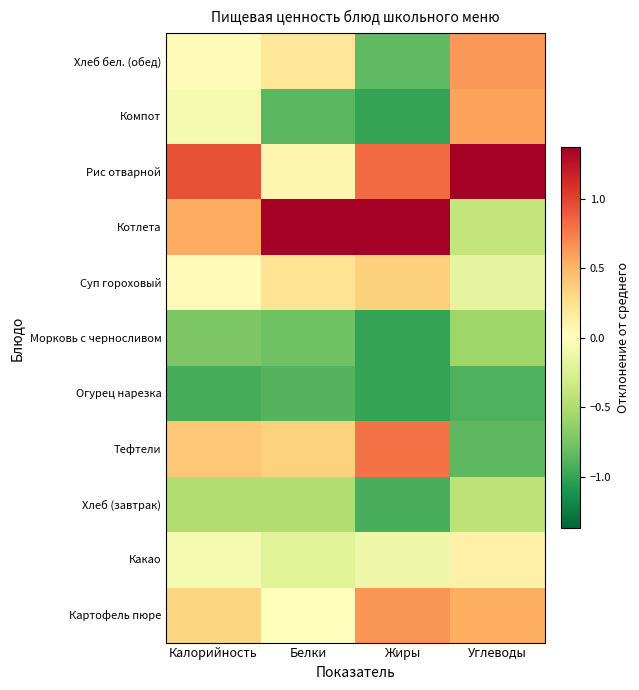

Which label corresponds to the largest value in the chart?

Белки